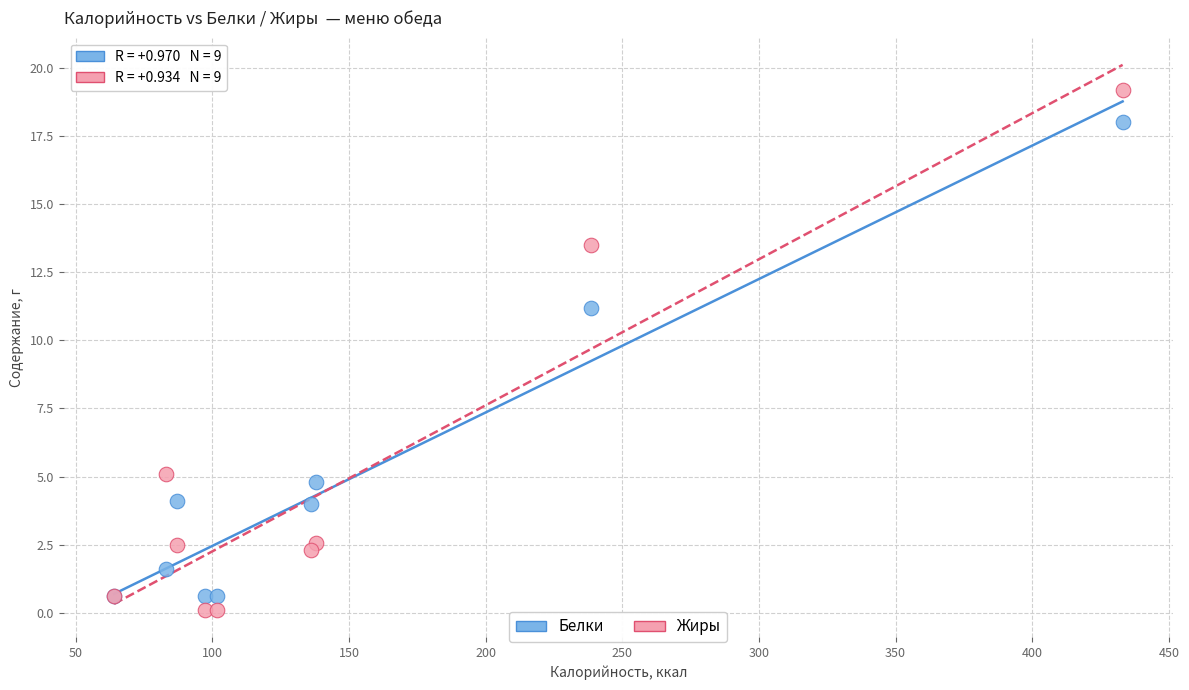

Which series has the widest spread of Y values?

Жиры